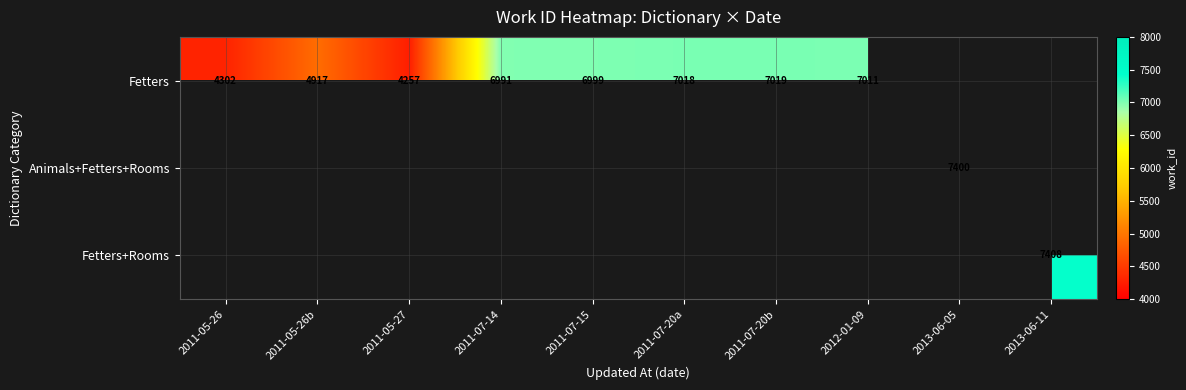

The value of Animals+Fetters+Rooms at 2013-06-05 is 7400. True or false?

True